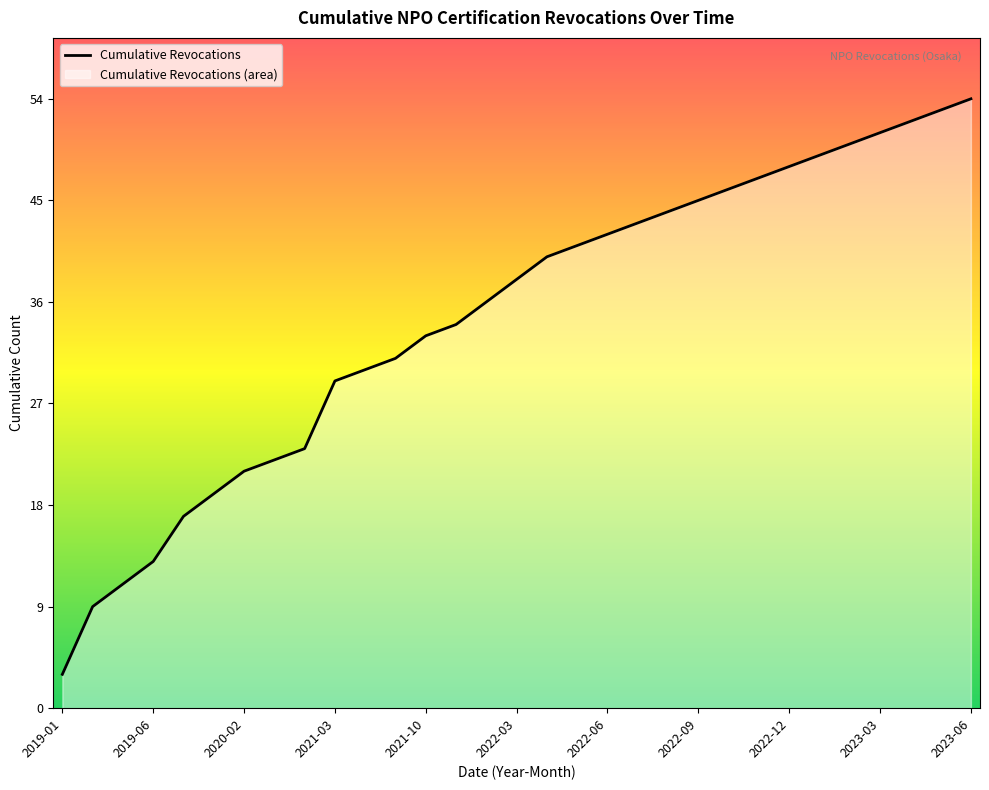

True or false: there are more than 0 points higher than both neighbors.

False